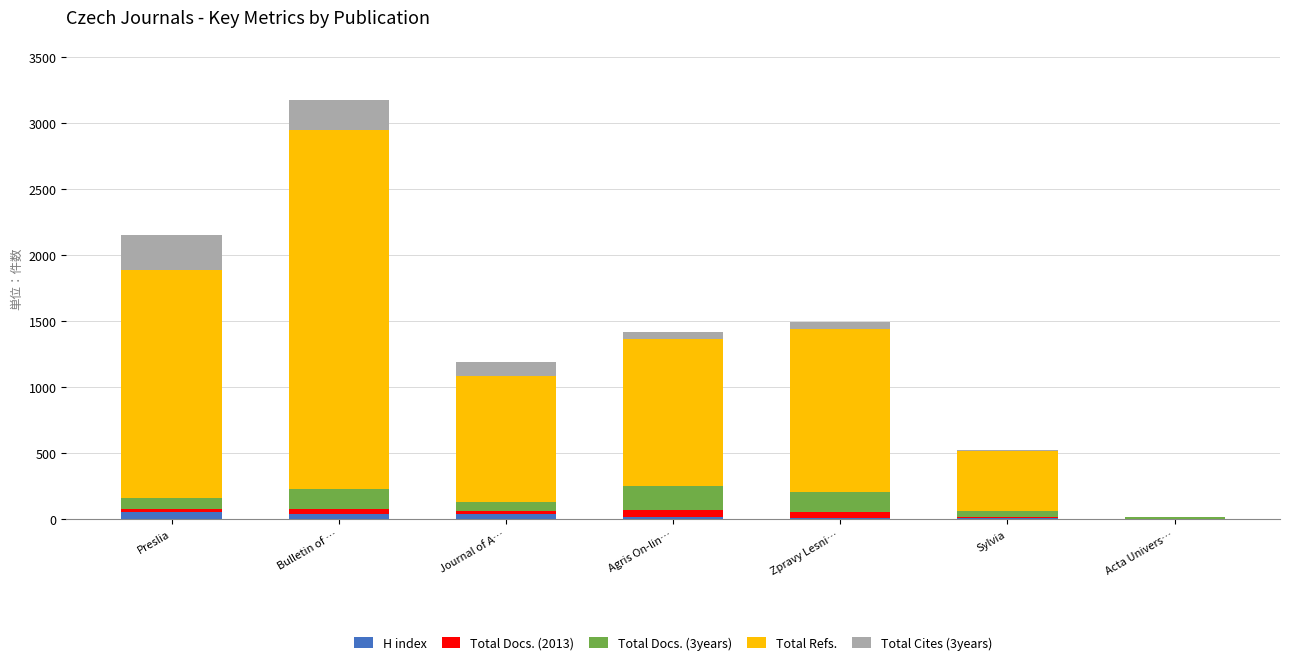

At which category is the sum across all series the highest?

Bulletin of …